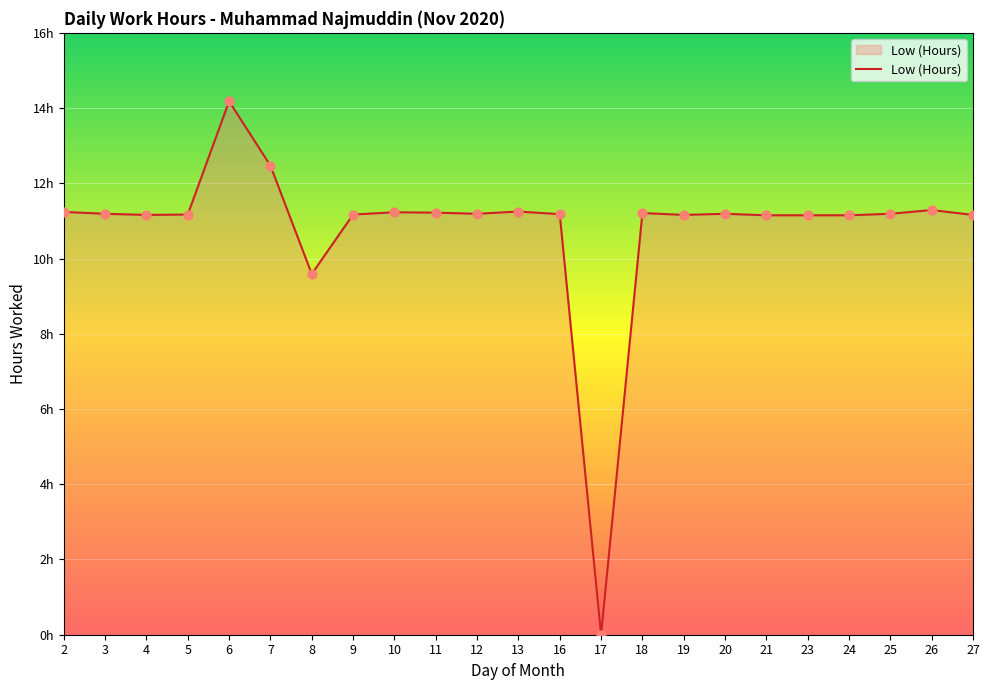

What is the ratio of the value at 3 to the value at 4?

1.0